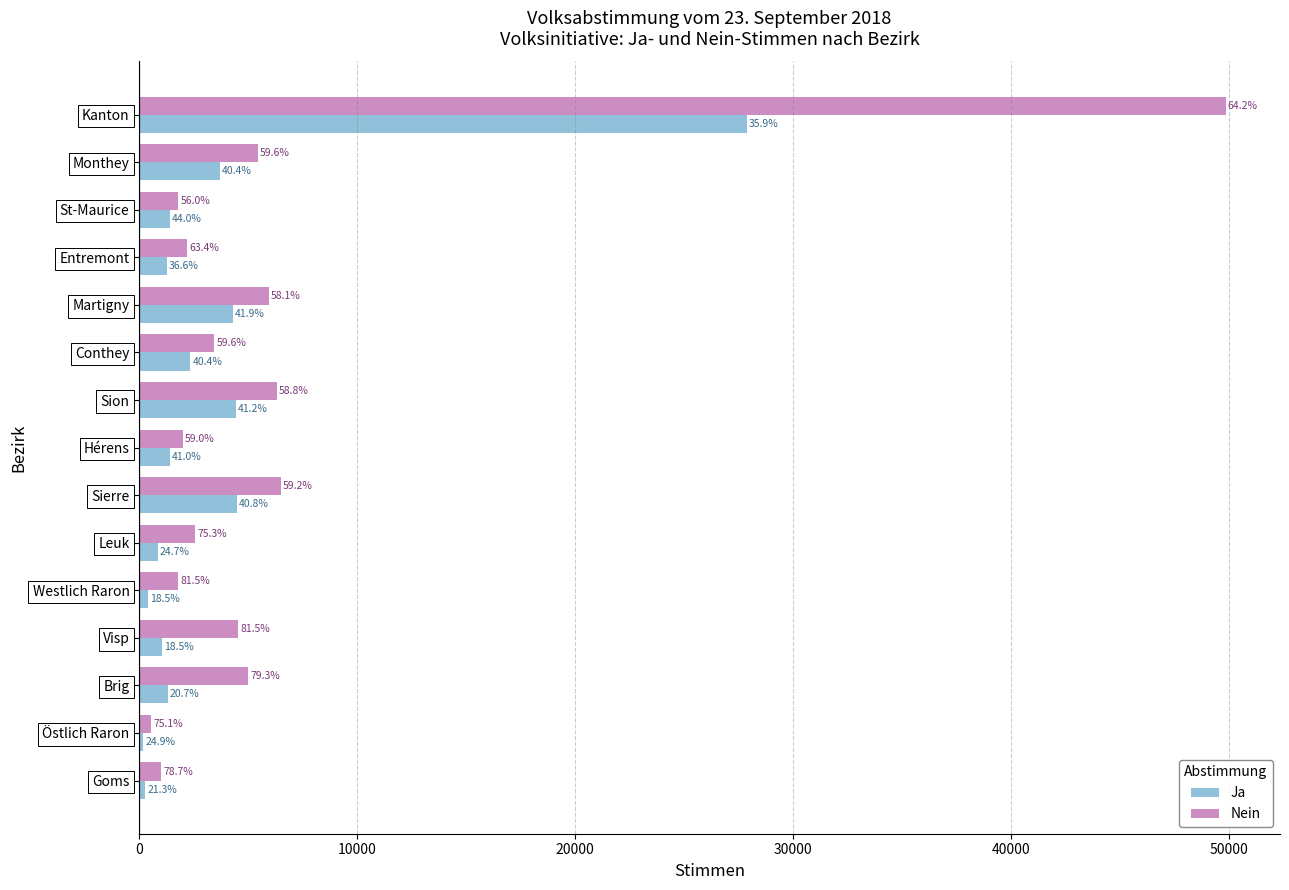

Reading left to right, list all the values displayed in this chart.

Nein: 1003	554	4990	4550	1785	2567	6502	2005	6319	3449	5933	2177	1789	5446	49858
Ja: 271	184	1302	1030	405	841	4477	1396	4435	2340	4282	1257	1403	3684	27868